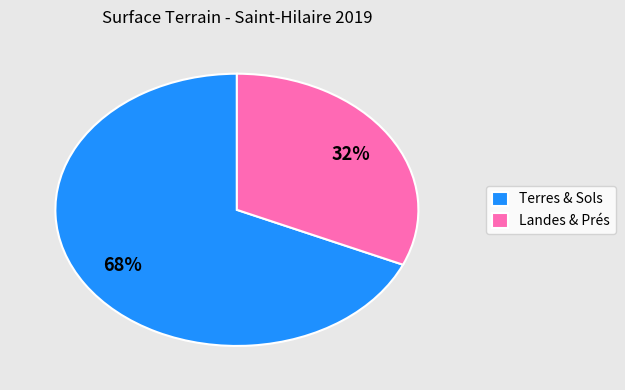

Do Terres & Sols and Landes & Prés together represent more than half of the pie?

Yes